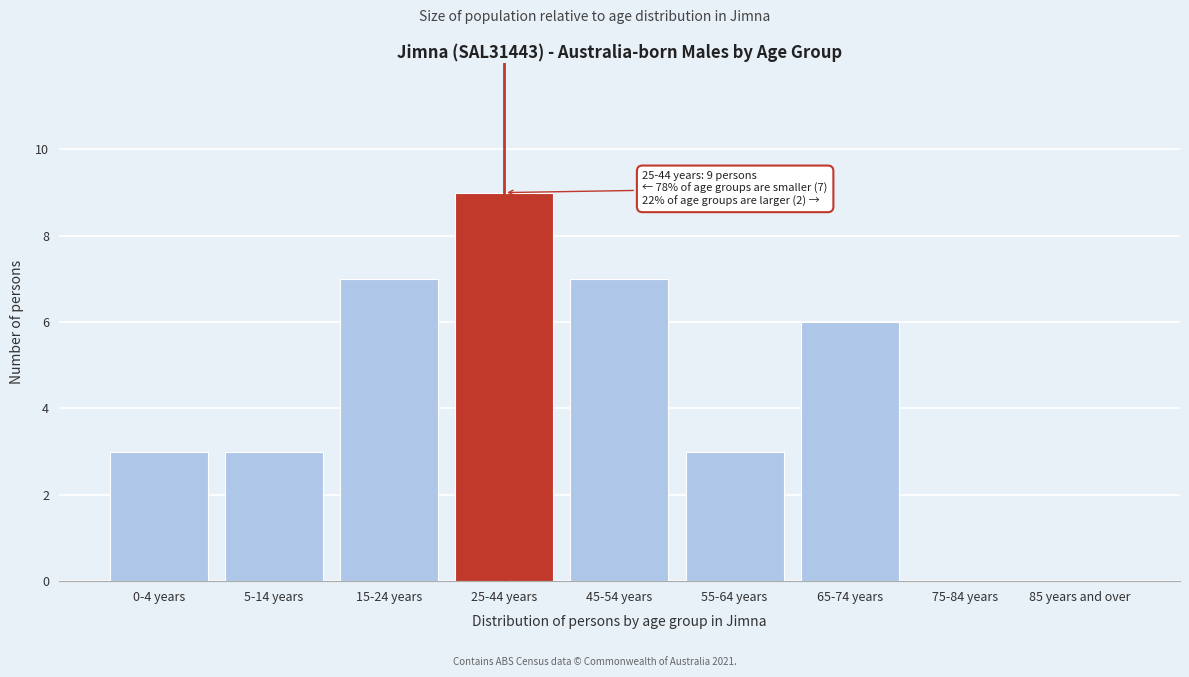

Reading right to left, what are all the values shown in this chart?

85 years and over=0	75-84 years=0	65-74 years=6	55-64 years=3	45-54 years=7	25-44 years=9	15-24 years=7	5-14 years=3	0-4 years=3